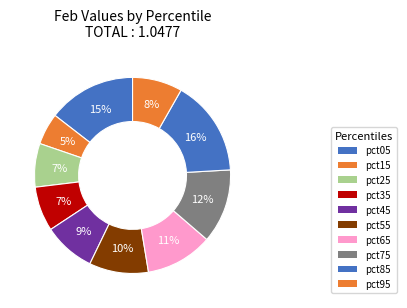

How many segments does this pie chart have?

10